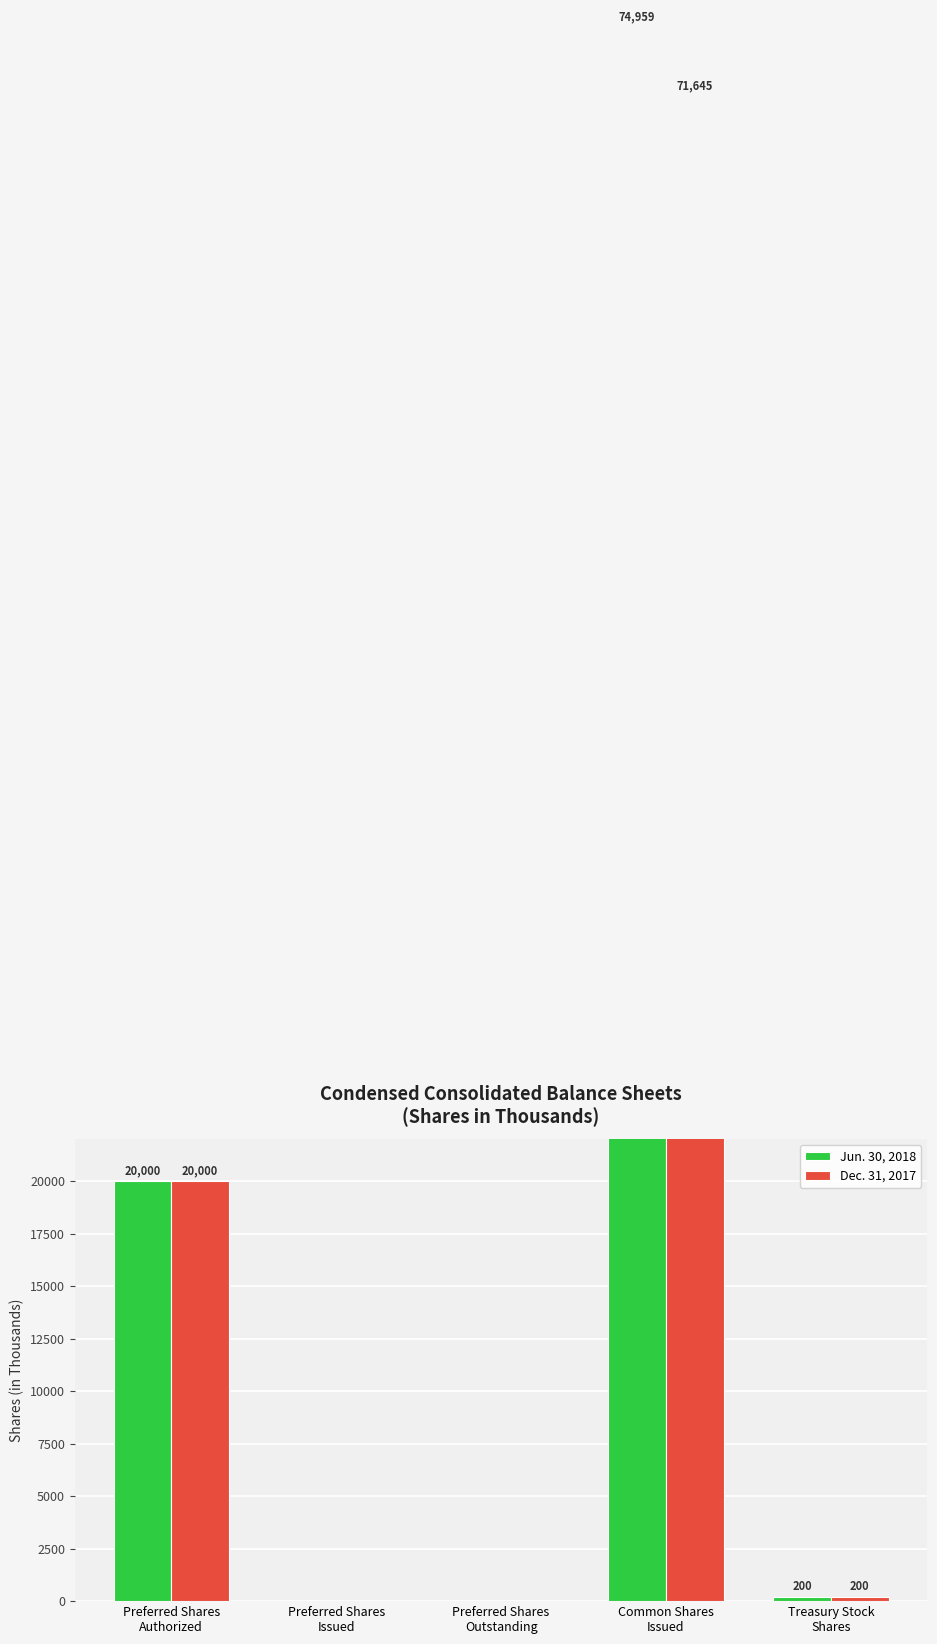

How many values in the Jun. 30, 2018 series are below 200?

2